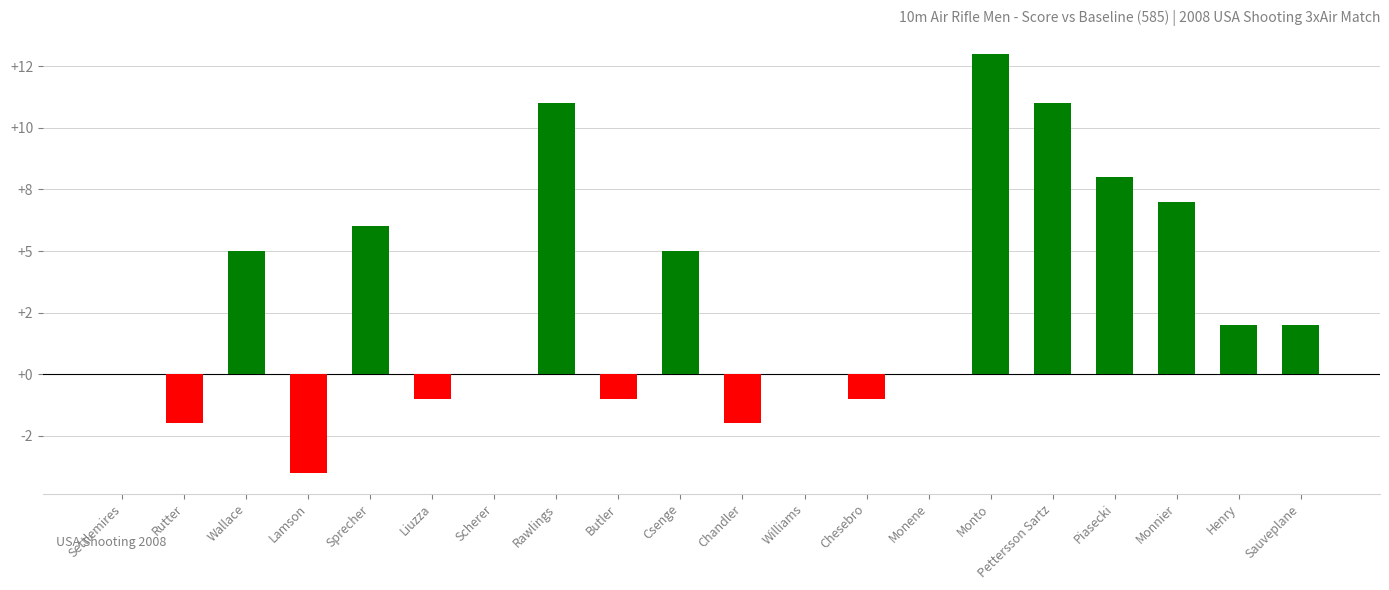

What is the smallest value displayed?

-4